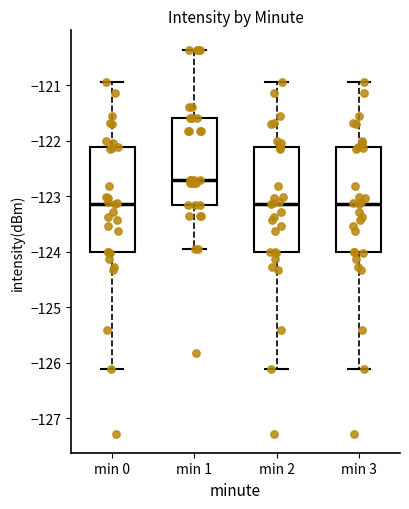

Which box has the highest median line?

min 1